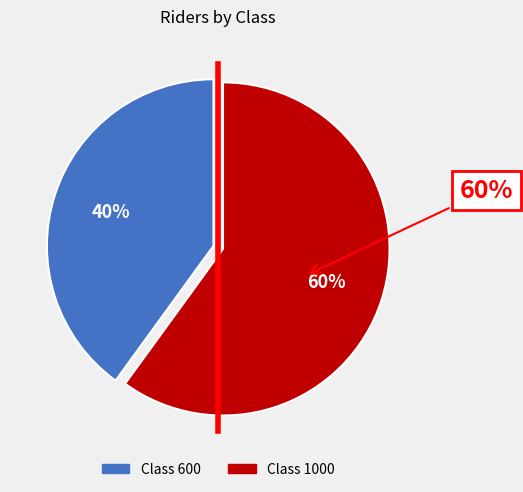

Combined, what portion of the pie is 600 and 1000?

100.0%